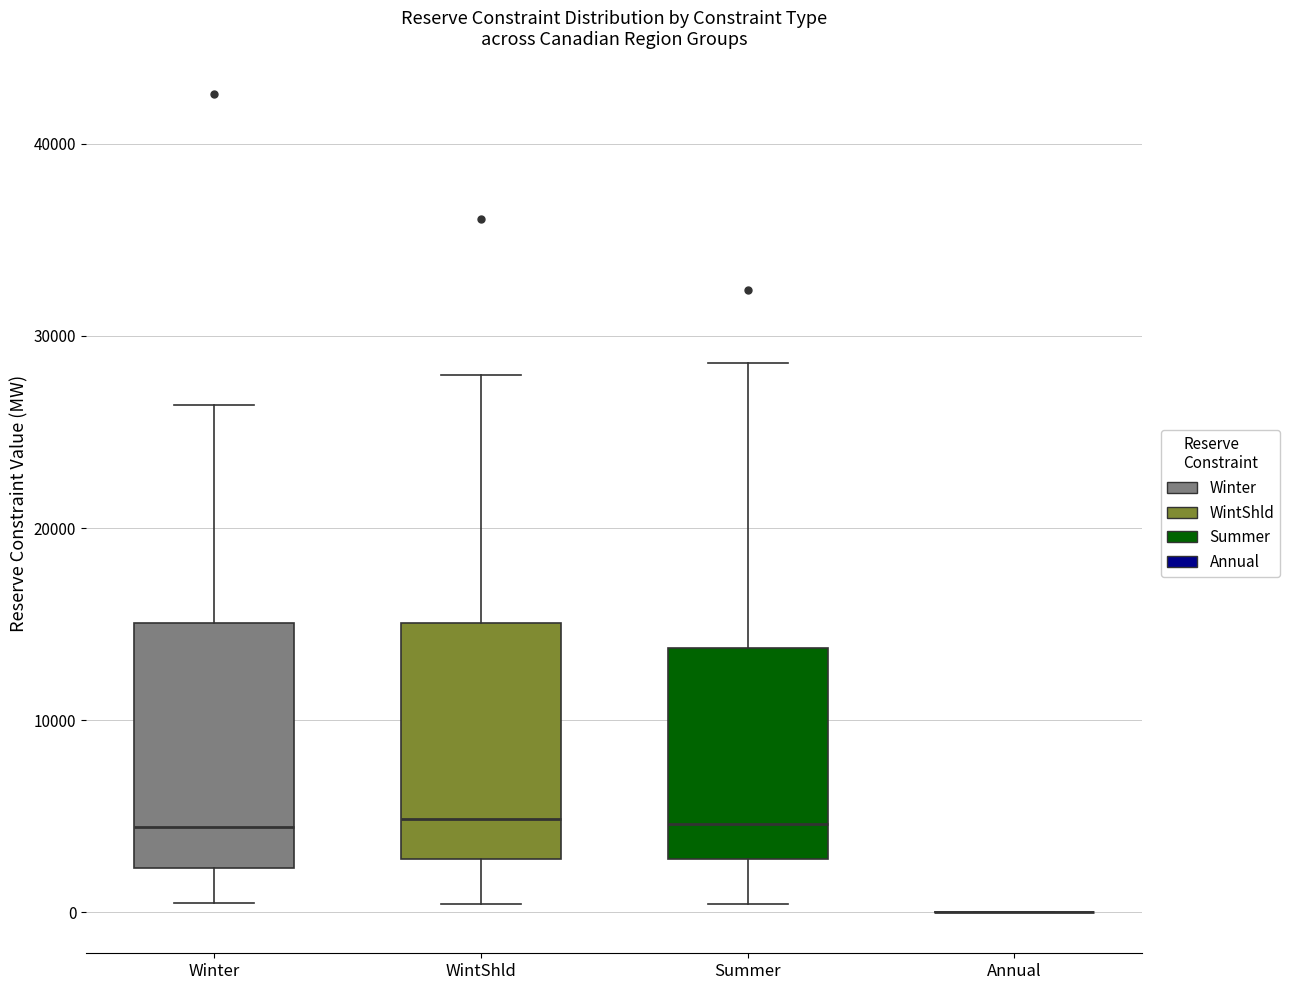

Reading left to right, transcribe this box plot: for each box, give where its median line is, the range the box spans, and where its two whiskers end, as read against the y-axis. The values are not printed on the chart, so give them approximately, as read against the axis.

Winter: median 4000, box 2000 to 15000, whiskers 0 to 26000
WintShld: median 5000, box 3000 to 15000, whiskers 0 to 28000
Summer: median 5000, box 3000 to 14000, whiskers 0 to 29000
Annual: box collapsed to a line at 0, whiskers 0 to 0